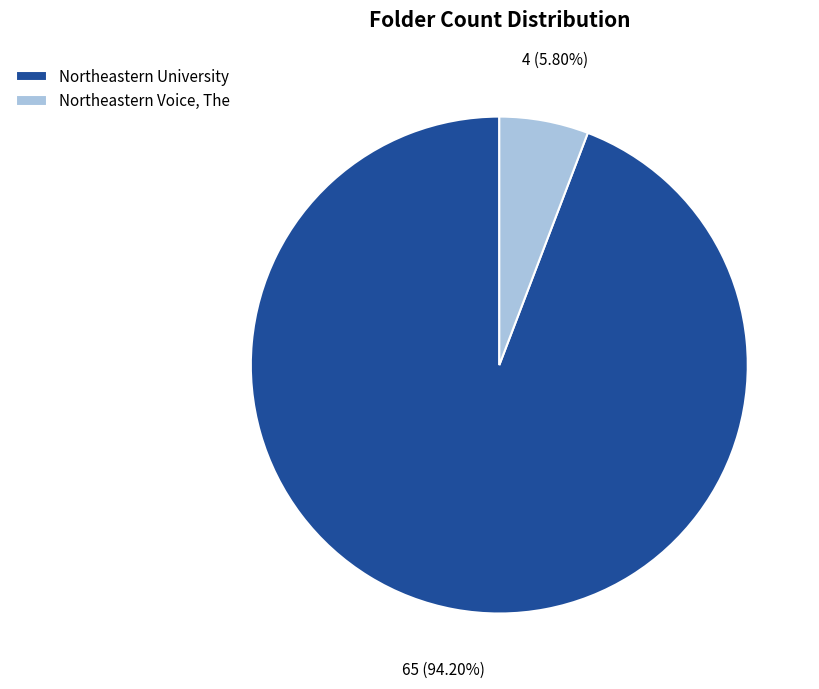

Between Northeastern University and Northeastern Voice, The, which is larger?

Northeastern University